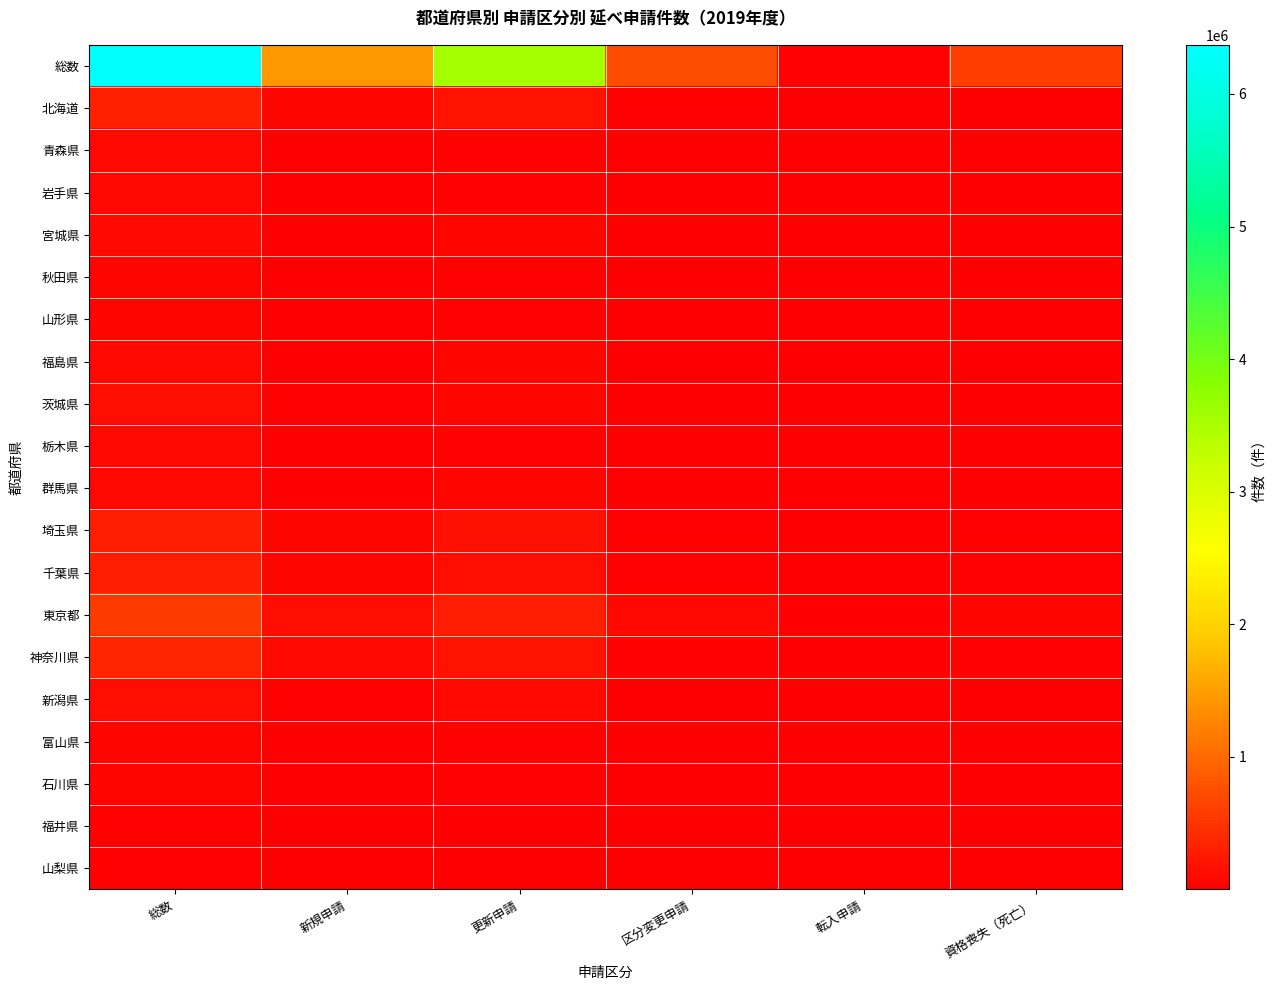

At which category is the sum across all series the highest?

総数